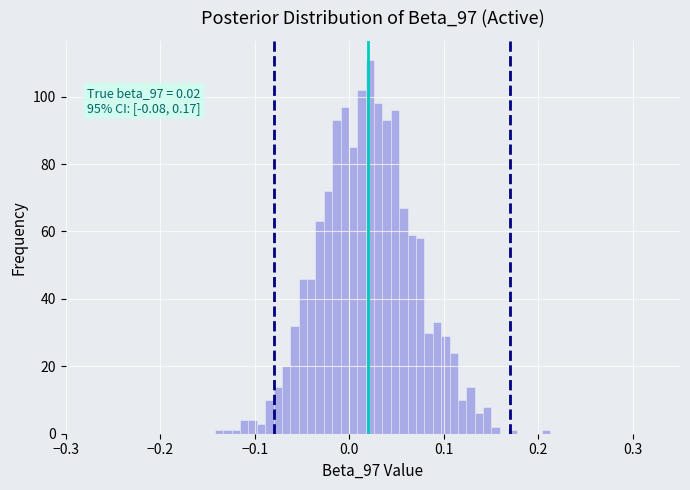

Read against the x-axis, roughly where is the centre of the tallest bar?

0.02